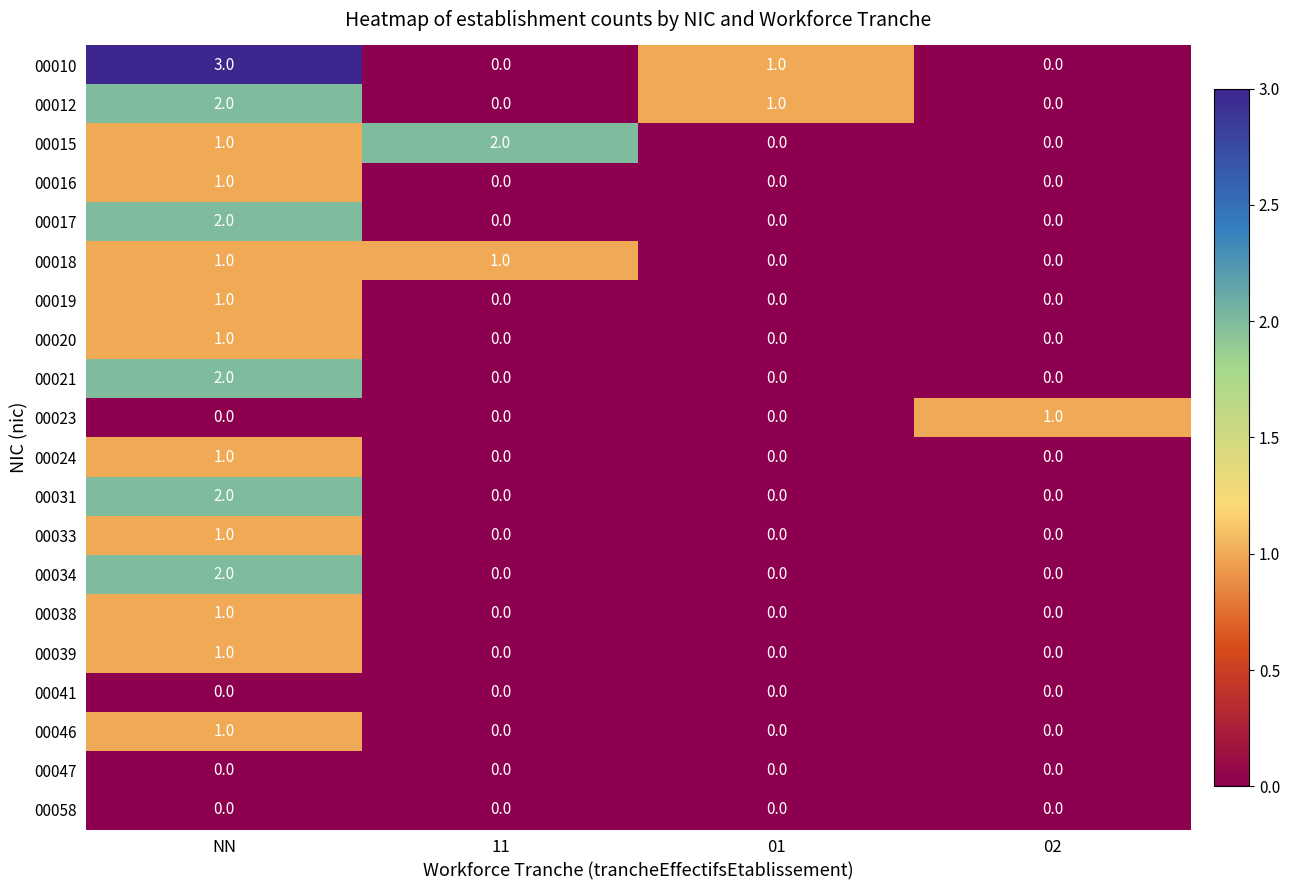

The value of 00033 at 11 is 0. True or false?

True